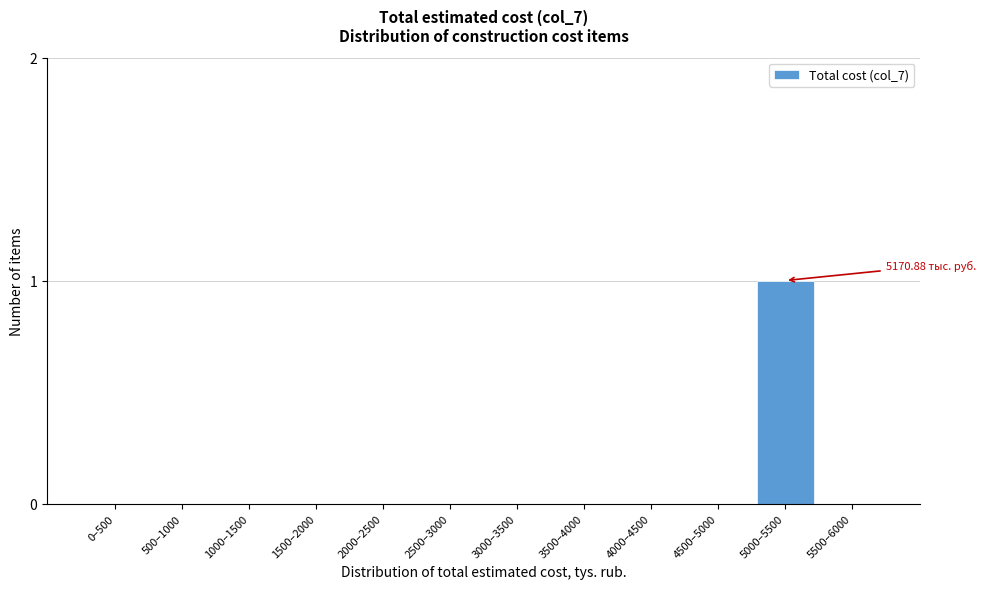

What is the change in value from 4000–4500 to 5000–5500?

+1